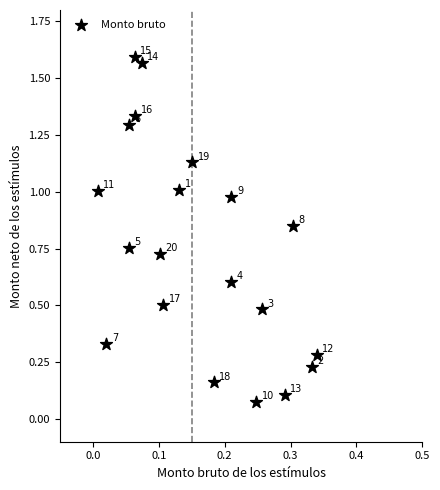

What is the range of Y values (max minus min)?

1.5